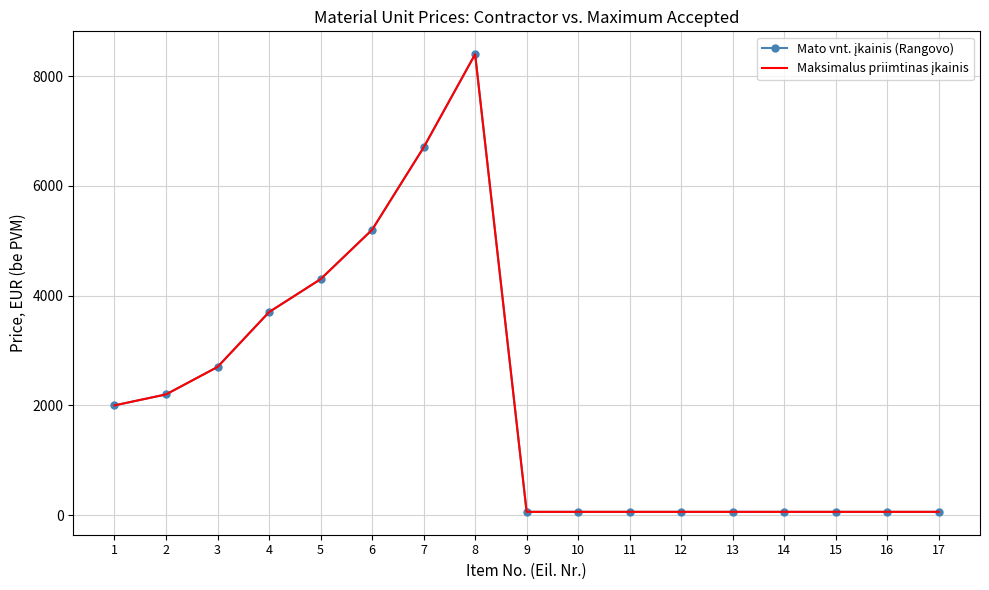

Between 15 and 4, which is larger?

4